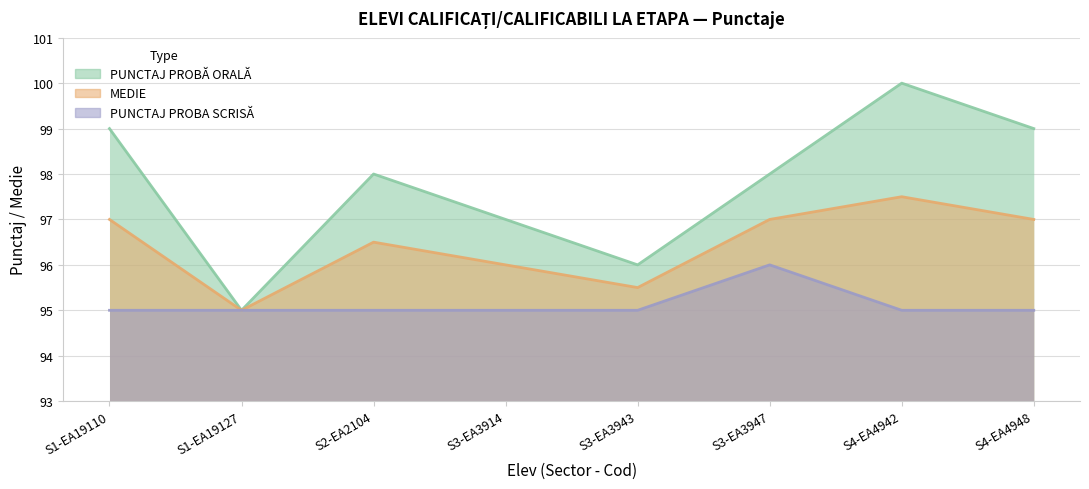

What is the value of the PUNCTAJ PROBA SCRISĂ point at the 2nd from the left?

95.0